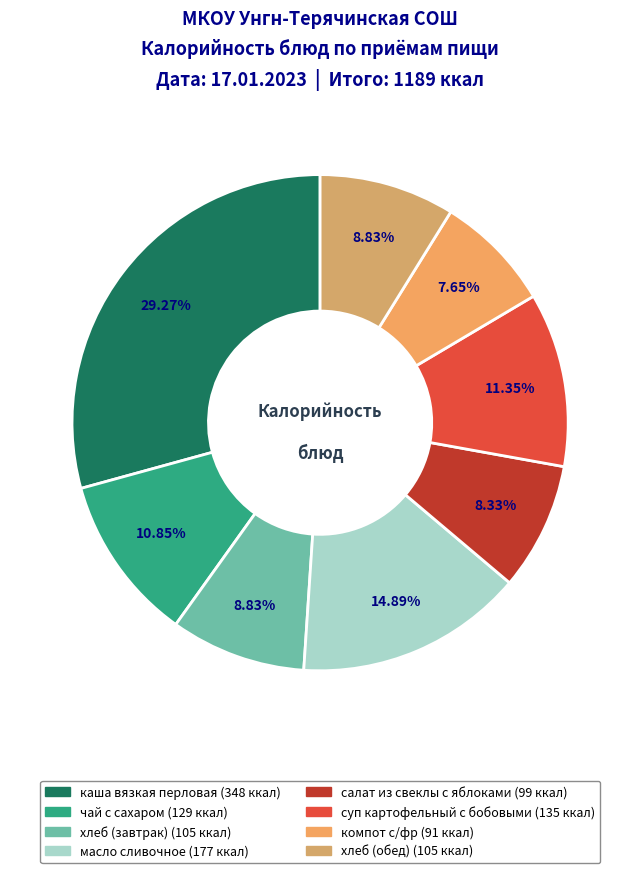

To the nearest percent, what is the difference between the каша вязкая перловая and хлеб (обед) slice percentages?

20%